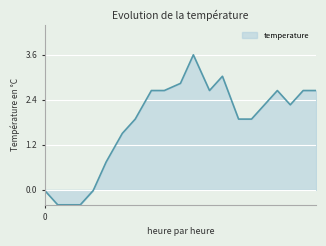

Reading left to right, transcribe all the data shown in this chart.

-0.0	-0.4	-0.4	-0.0	0.7	1.5	1.9	2.6	2.6	2.8	3.6	2.6	3.0	1.9	1.9	2.3	2.6	2.3	2.6	2.6